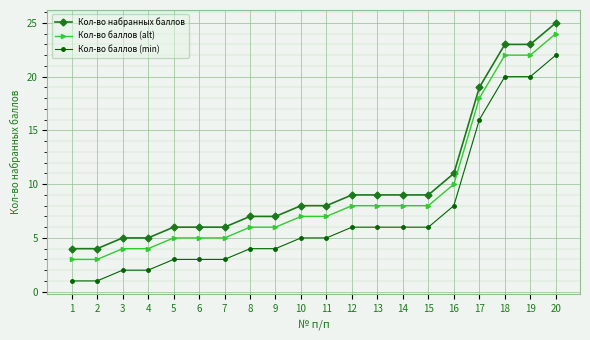

How many lines are shown in the chart?

3